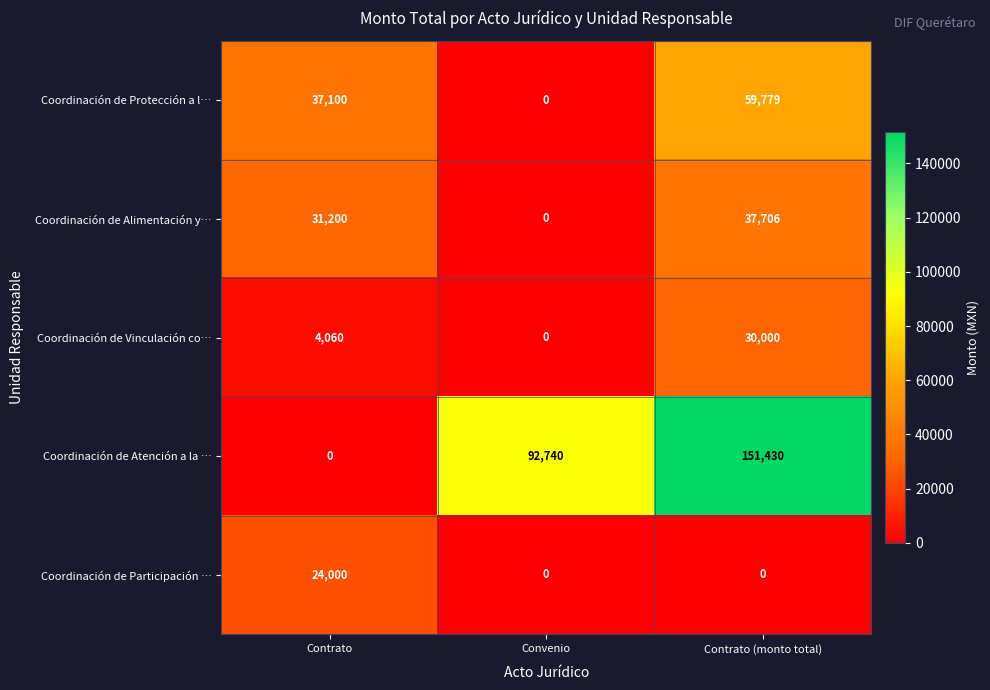

What is the sum of all Coordinación de Alimentación y… values?

68906